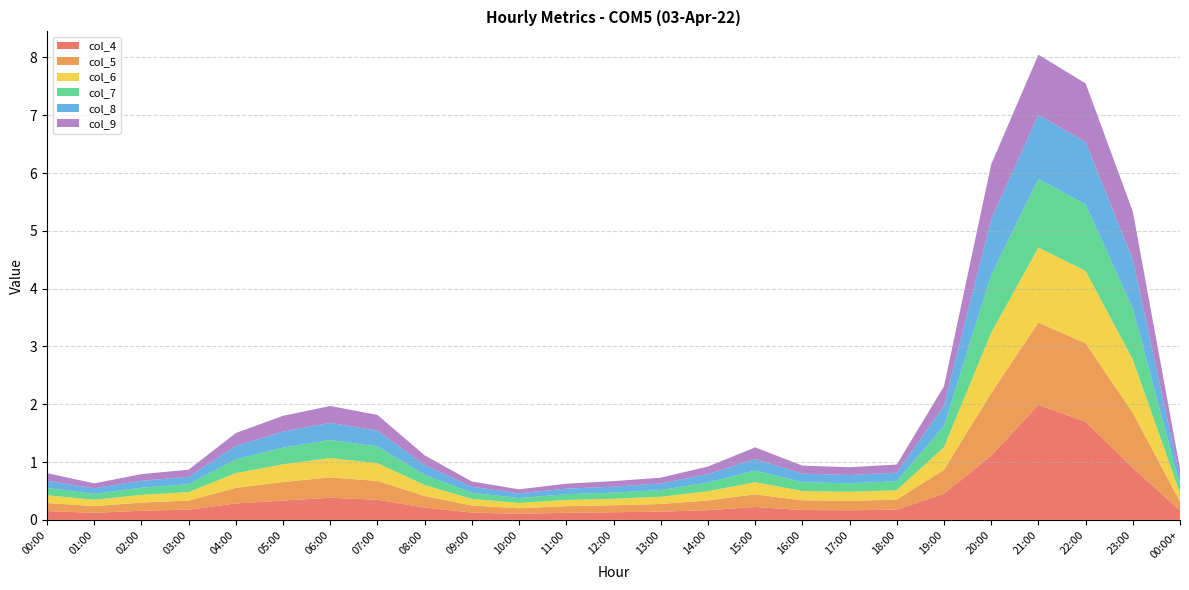

Reading left to right, transcribe all the data shown in this chart.

col_4: 0.2	0.1	0.2	0.2	0.3	0.3	0.4	0.3	0.2	0.1	0.1	0.1	0.1	0.1	0.2	0.2	0.2	0.2	0.2	0.5	1.1	2.0	1.7	0.9	0.2
col_5: 0.1	0.1	0.1	0.2	0.3	0.3	0.4	0.3	0.2	0.1	0.1	0.1	0.1	0.1	0.2	0.2	0.2	0.2	0.2	0.4	1.1	1.4	1.4	1.0	0.2
col_6: 0.1	0.1	0.1	0.1	0.3	0.3	0.3	0.3	0.2	0.1	0.1	0.1	0.1	0.1	0.2	0.2	0.2	0.2	0.2	0.4	1.0	1.3	1.3	0.9	0.1
col_7: 0.1	0.1	0.1	0.1	0.2	0.3	0.3	0.3	0.2	0.1	0.1	0.1	0.1	0.1	0.2	0.2	0.2	0.1	0.2	0.4	1.0	1.2	1.1	0.9	0.1
col_8: 0.1	0.1	0.1	0.1	0.2	0.3	0.3	0.3	0.2	0.1	0.1	0.1	0.1	0.1	0.1	0.2	0.1	0.1	0.1	0.3	1.0	1.1	1.1	0.8	0.1
col_9: 0.1	0.1	0.1	0.1	0.2	0.3	0.3	0.3	0.2	0.1	0.1	0.1	0.1	0.1	0.1	0.2	0.1	0.1	0.1	0.3	0.9	1.0	1.0	0.8	0.1